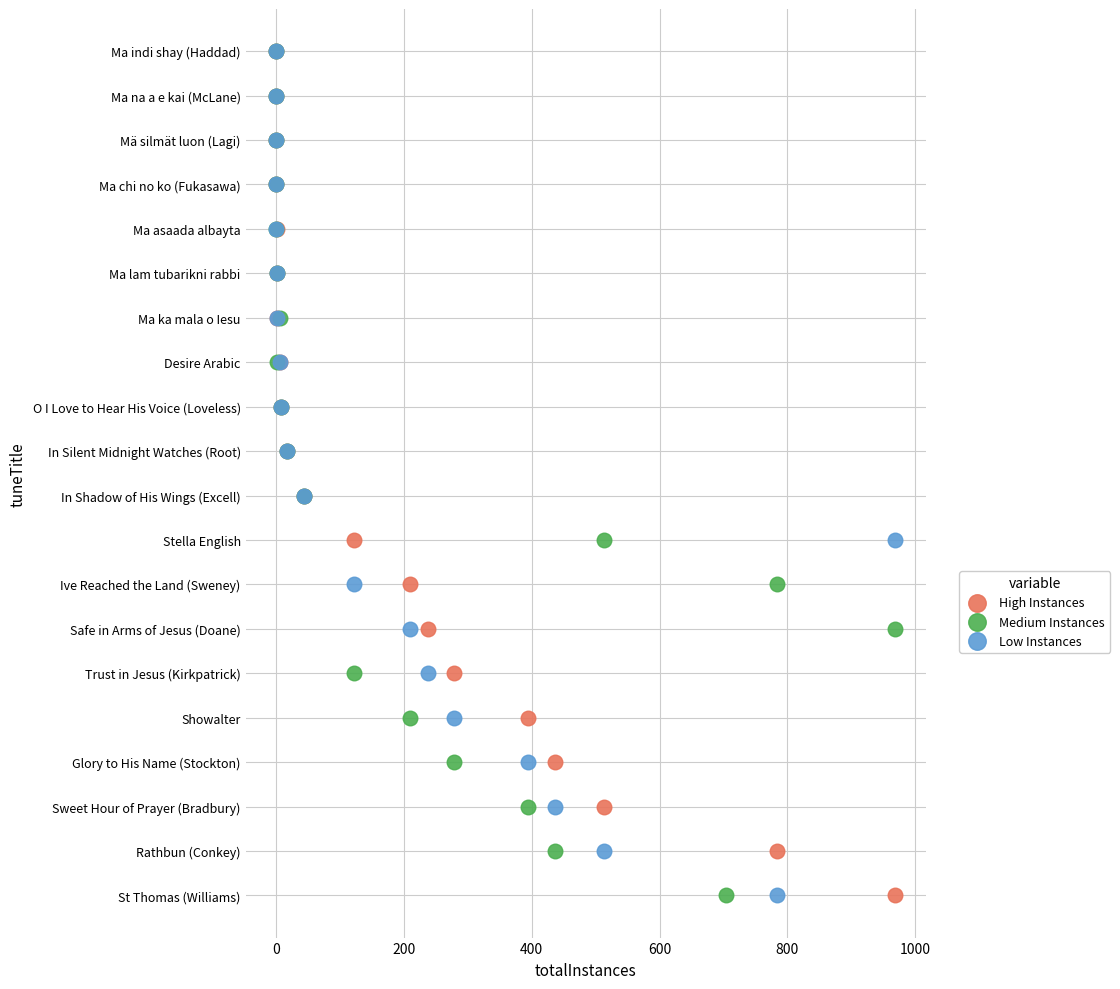

What are all the series names shown in the legend?

High Instances, Medium Instances, Low Instances